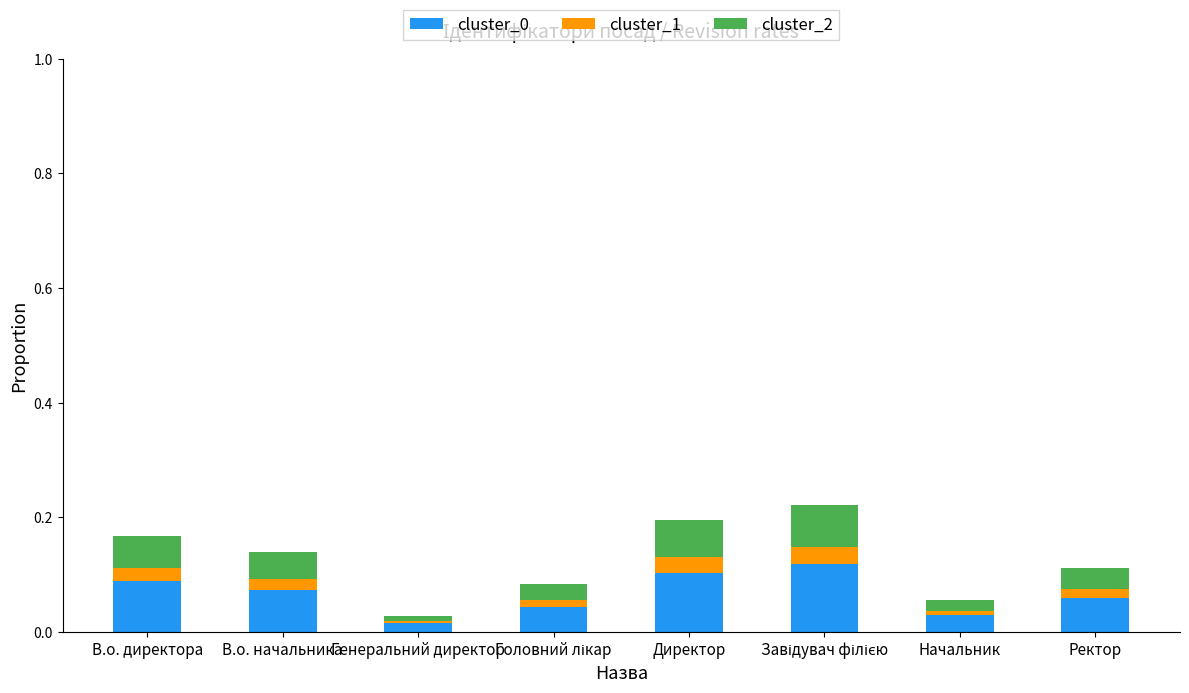

Are the bars grouped side by side (vs. stacked)?

No